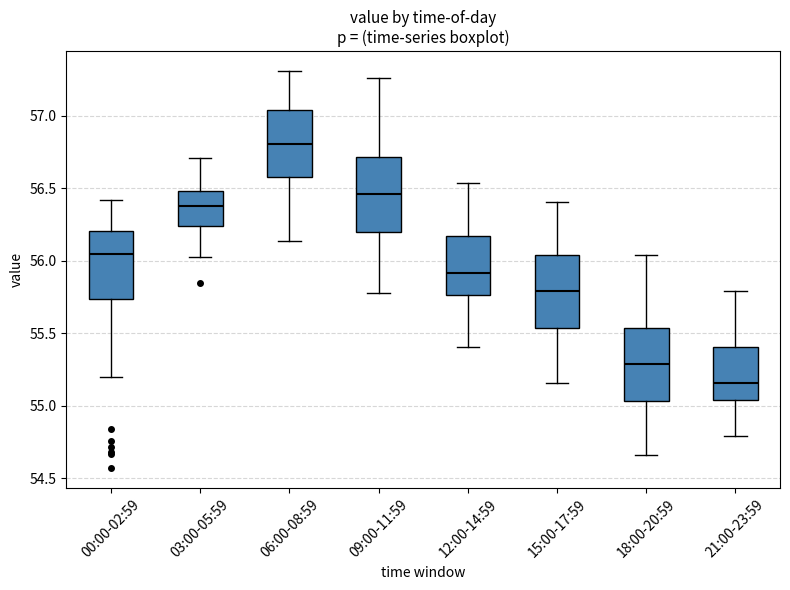

Where is the upper edge of the box for 00:00-02:59 on the y-axis? The values are not printed on the chart, so give them approximately, as read against the axis.

56.20